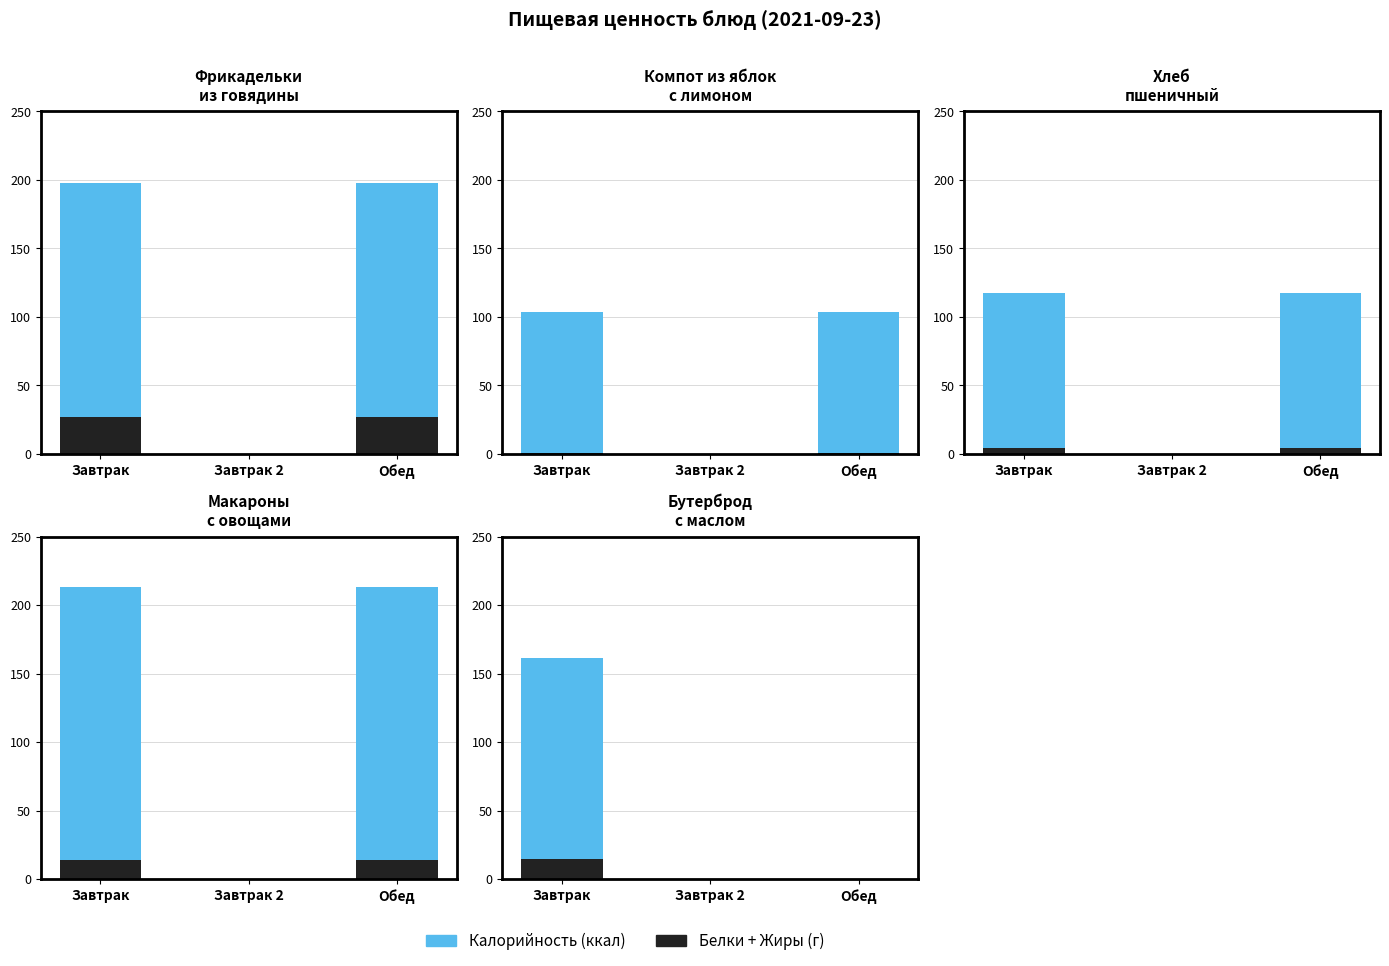

How many data points in Белки+Жиры are above 0?

1